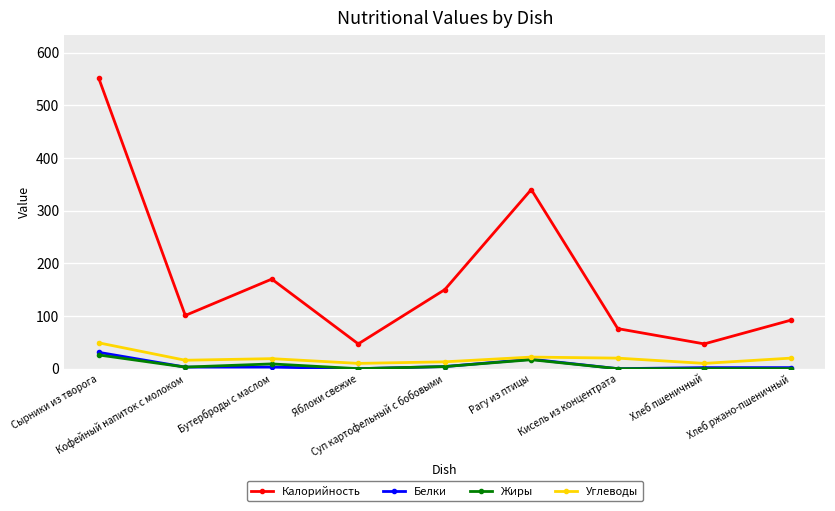

Which series has the largest range (max minus min)?

Калорийность